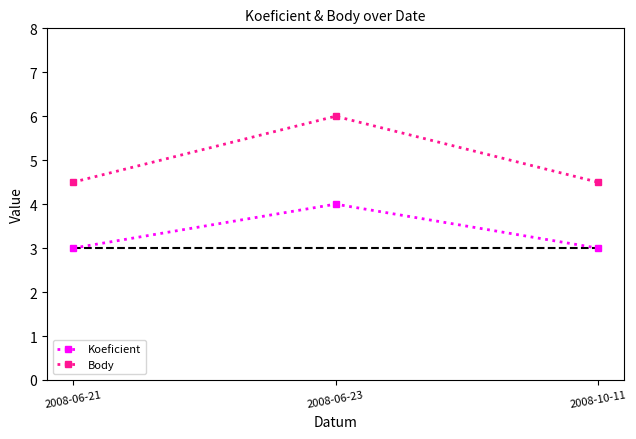

Does the chart display data point markers on the line(s)?

Yes